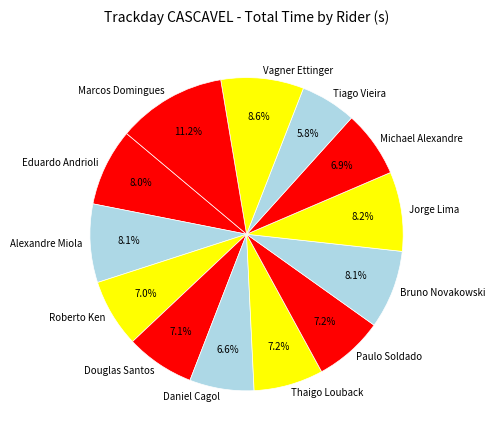

What is the ratio of the value at Daniel Cagol to the value at Bruno Novakowski?

0.8